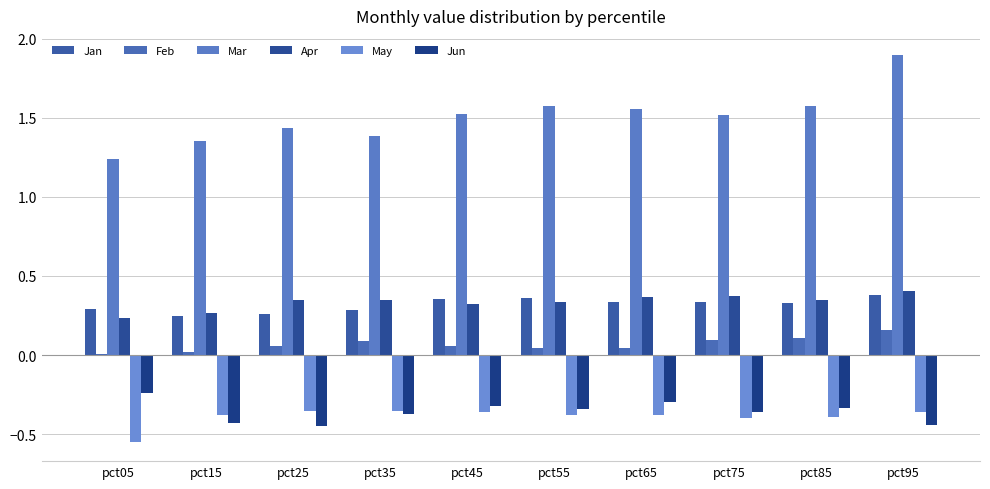

How many groups of bars are there?

10